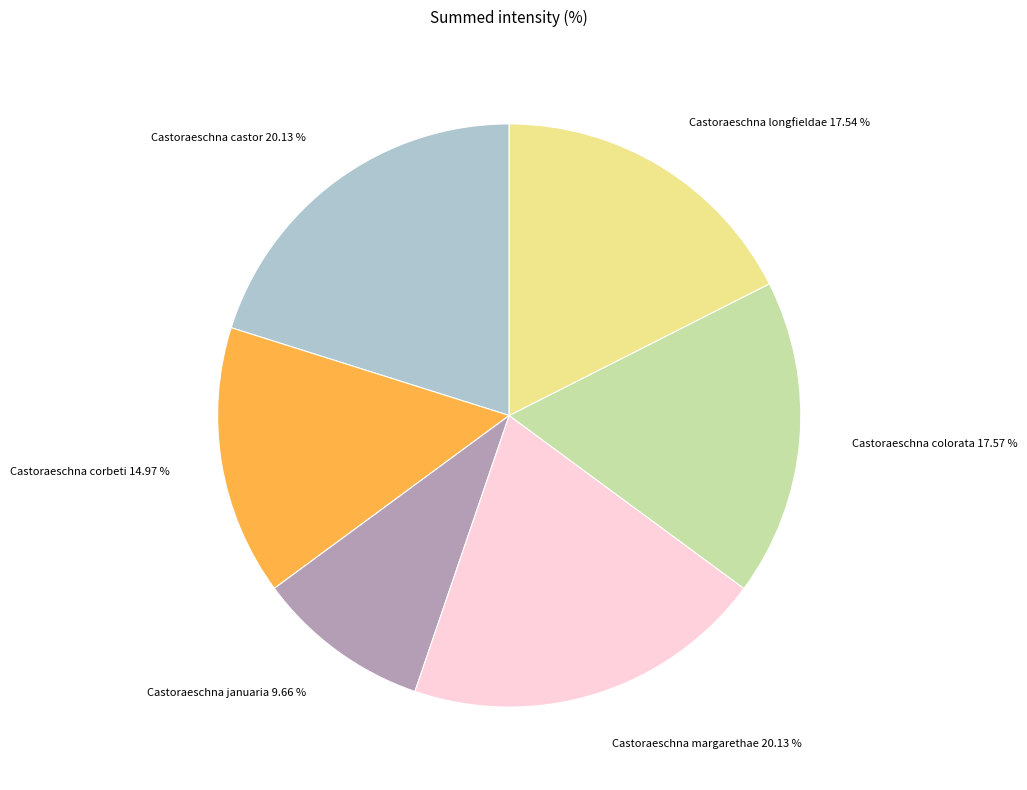

To the nearest percent, what is the difference between the Castoraeschna januaria and Castoraeschna longfieldae slice percentages?

8%